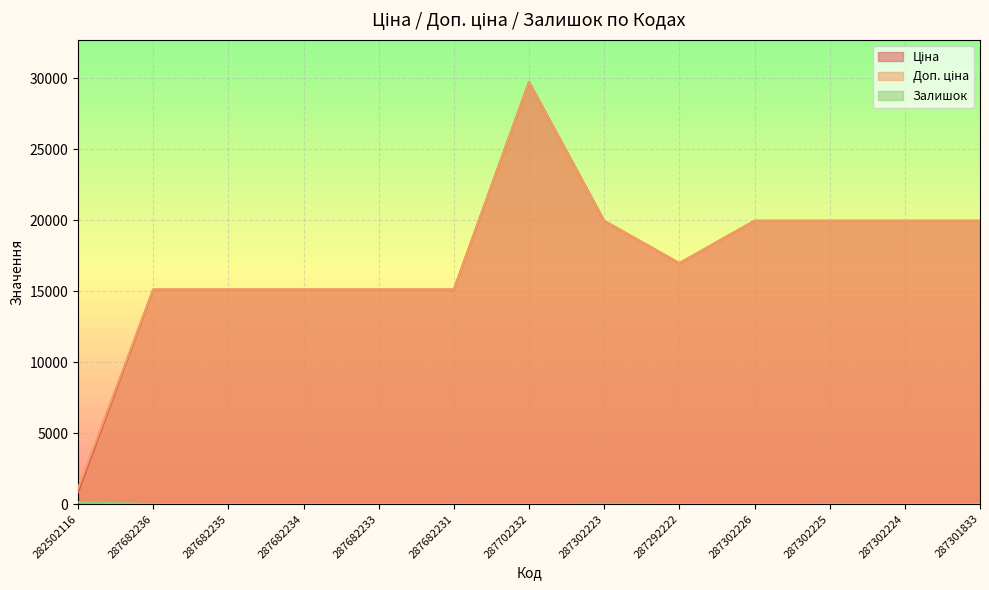

Is the value of Ціна at 282502116 greater than the value of Доп. ціна at 287682233?

No